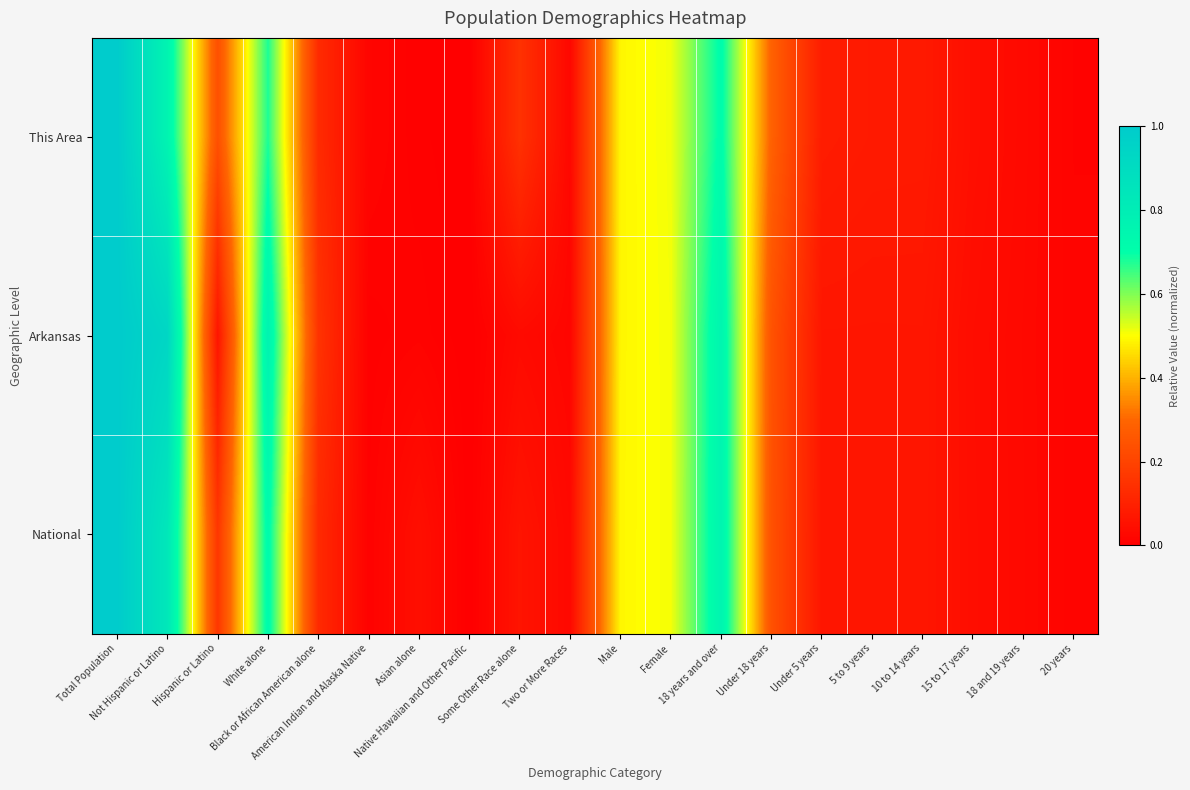

At which category does the chart reach its minimum across all series?

Native Hawaiian and Other Pacific